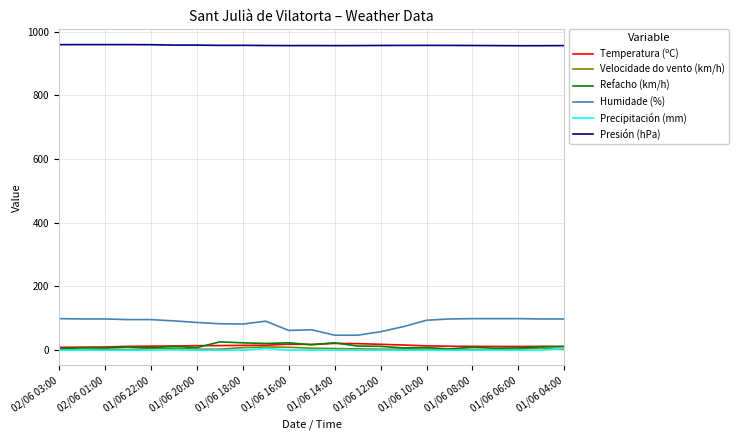

True or false: Presión (hPa) and Humidade (%) intersect in this chart.

False